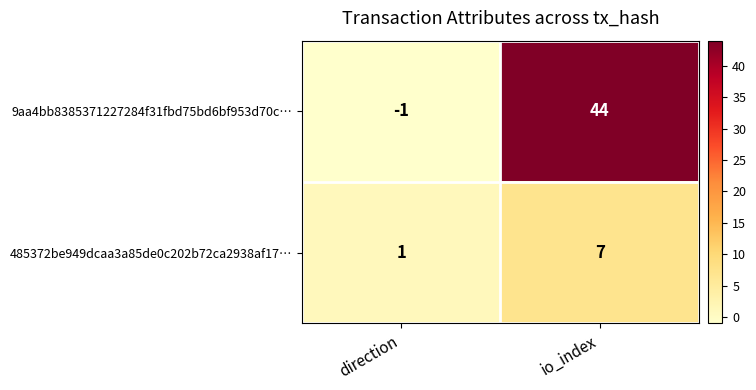

Which series changed the most between direction and io_index?

9aa4bb8385371227284f31fbd75bd6bf953d70c…